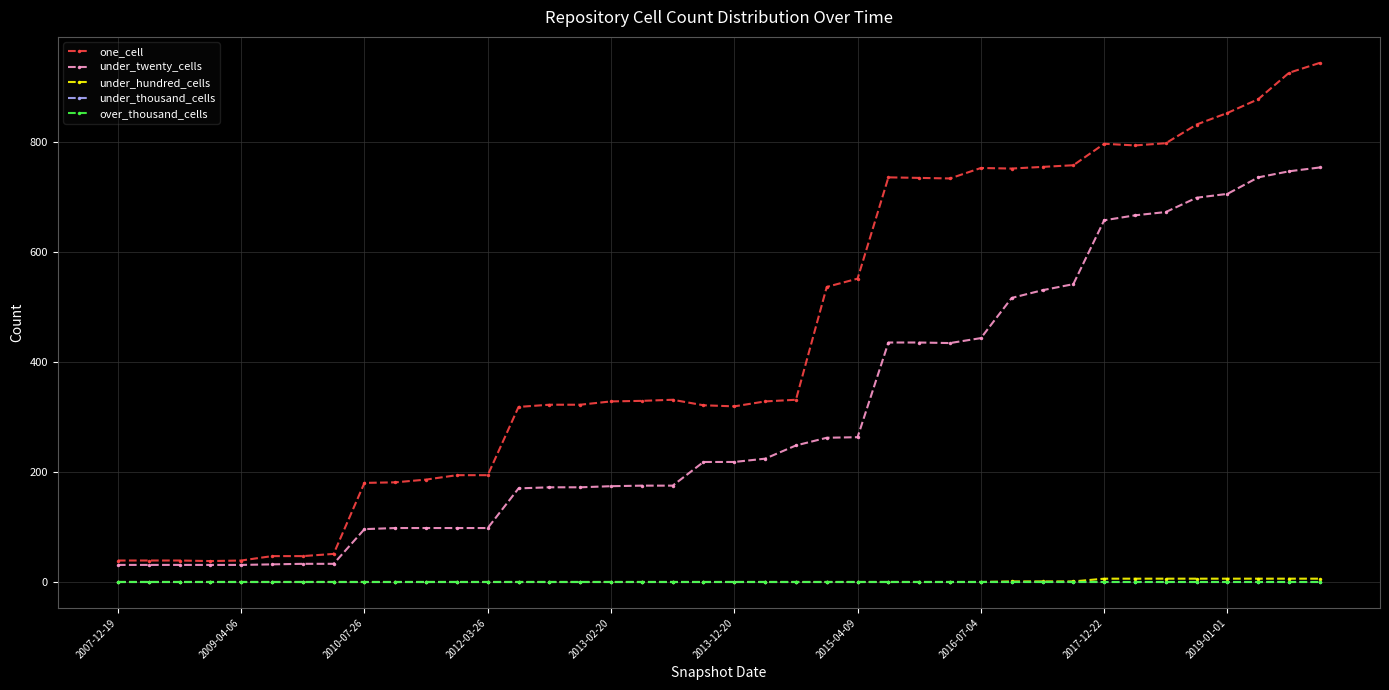

Does the chart have visible grid lines?

Yes